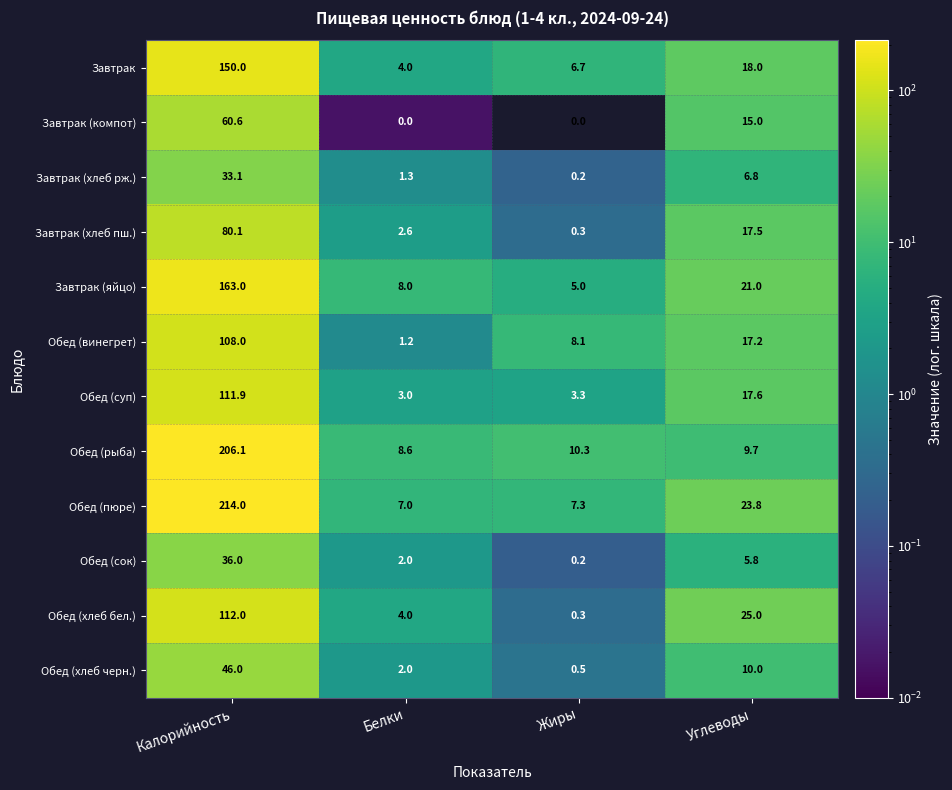

List the series in order of their peak value, lowest first.

Завтрак (хлеб рж.), Обед (сок), Обед (хлеб черн.), Завтрак (компот), Завтрак (хлеб пш.), Обед (винегрет), Обед (суп), Обед (хлеб бел.), Завтрак, Завтрак (яйцо), Обед (рыба), Обед (пюре)